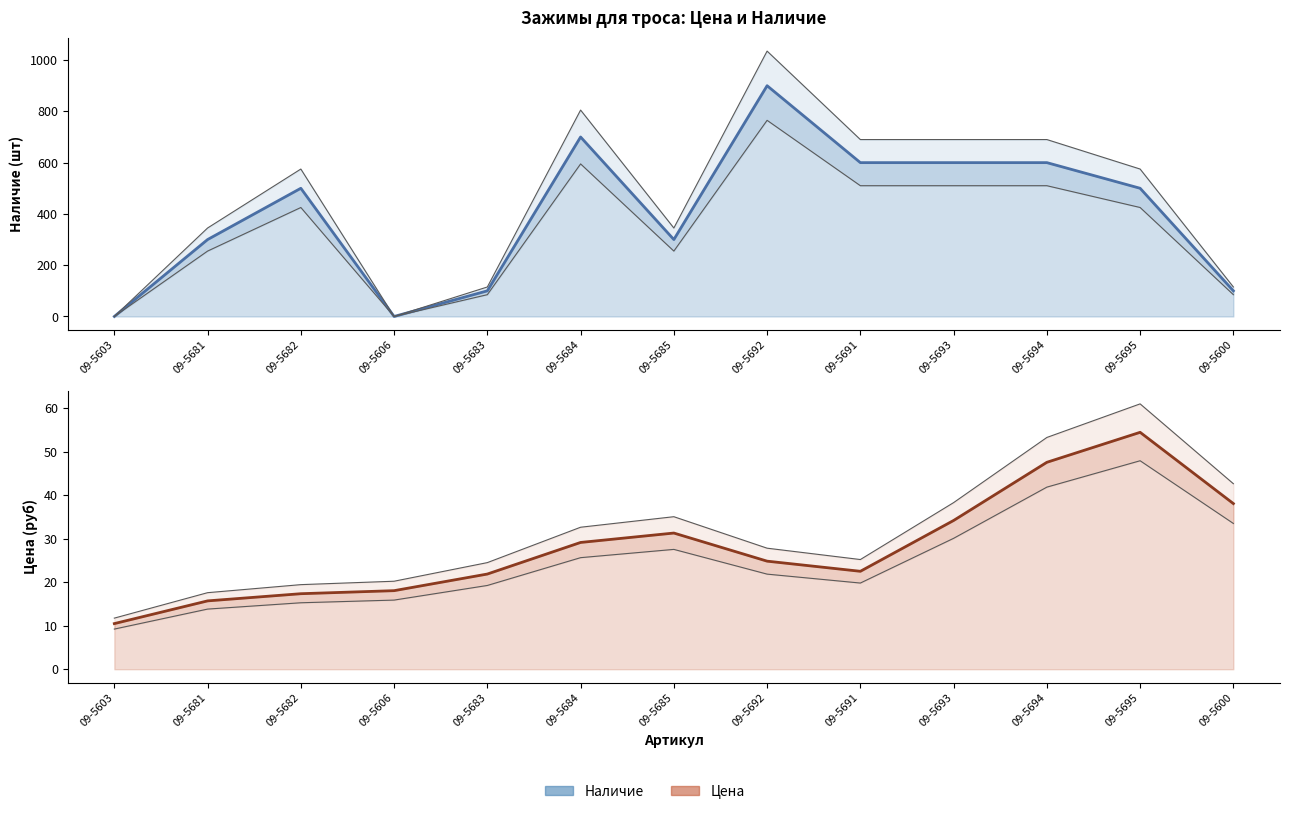

Reading right to left, what are all the values shown in this chart?

Наличие (line): 100.0	500.0	600.0	600.0	600.0	900.0	300.0	700.0	100.0	0.0	500.0	300.0	0.0
Цена (line): 38.1	54.5	47.6	34.2	22.5	24.8	31.3	29.1	21.9	18.1	17.4	15.7	10.5